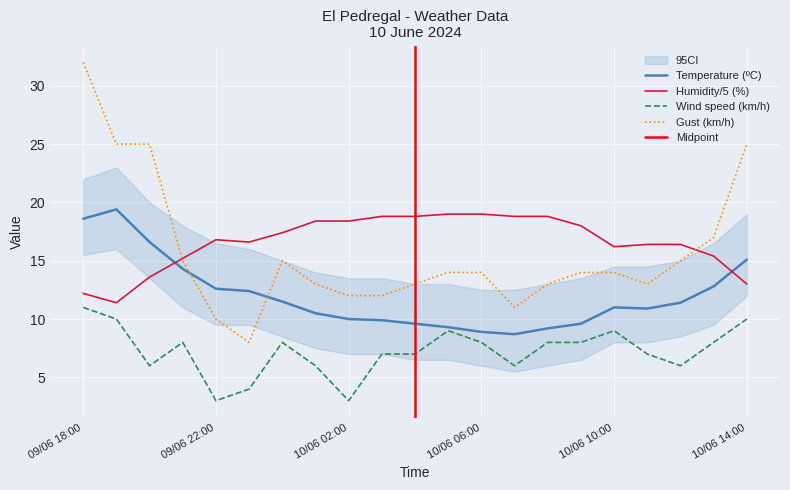

Which series changed the most between 10/06 08:00 and 10/06 13:00?

Gust (km/h)